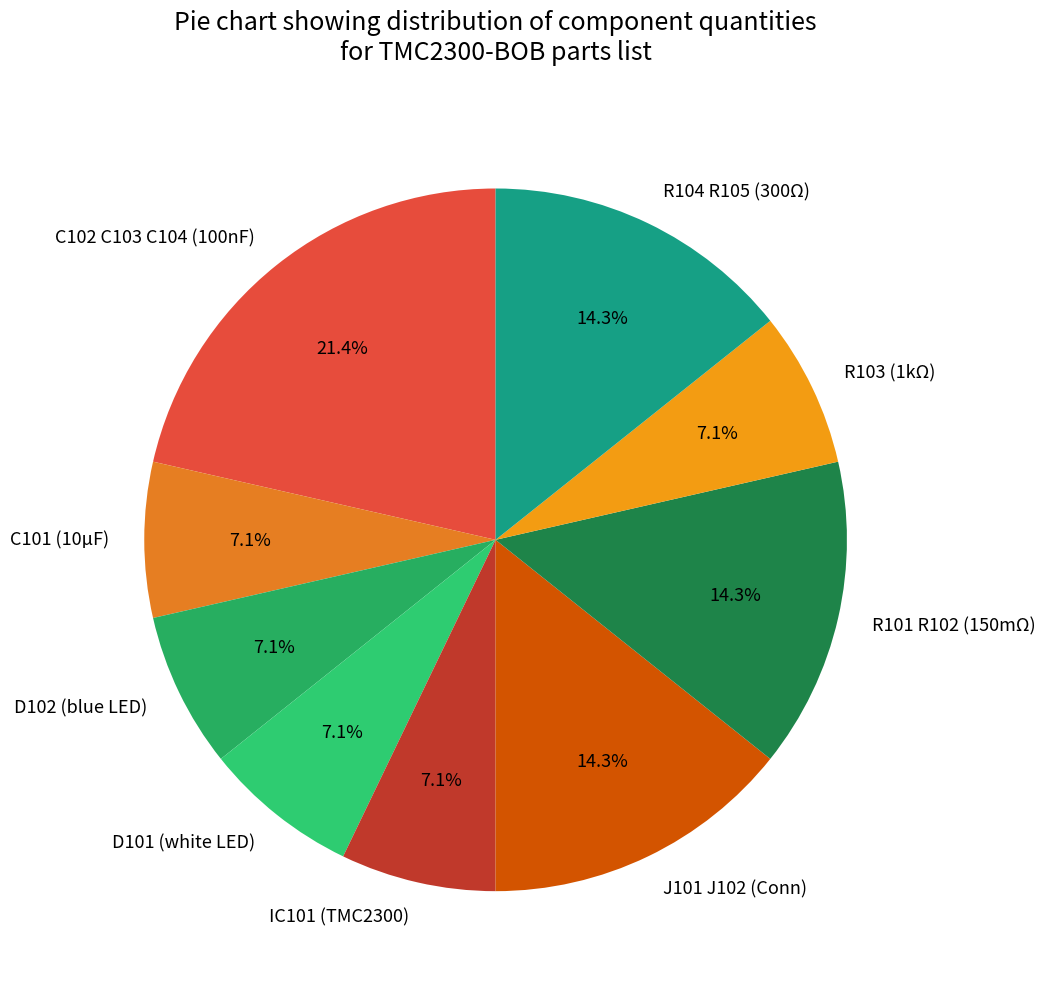

How many slices are in this pie chart?

9